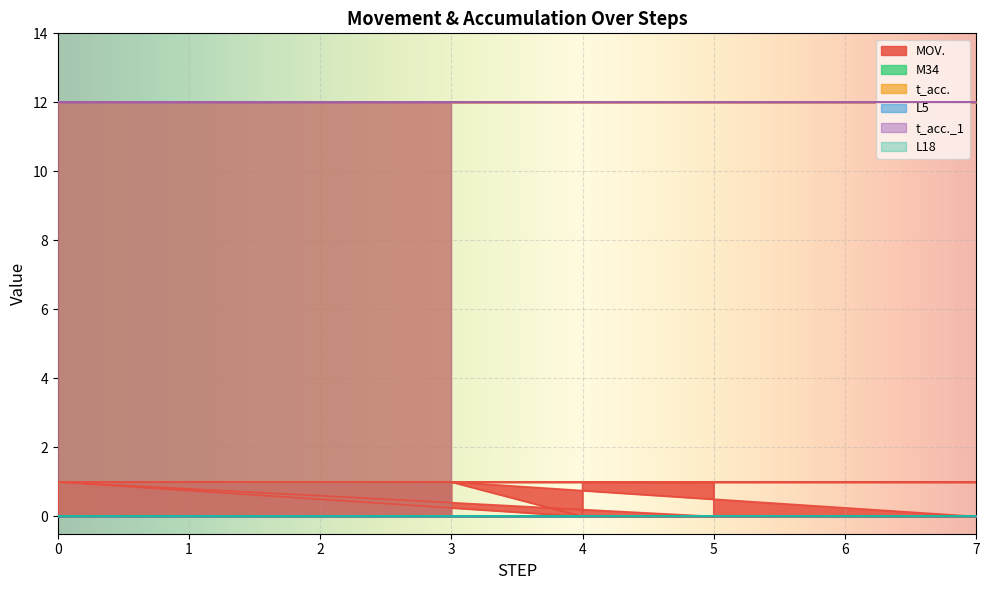

Between 16 and 11, which is larger?

16